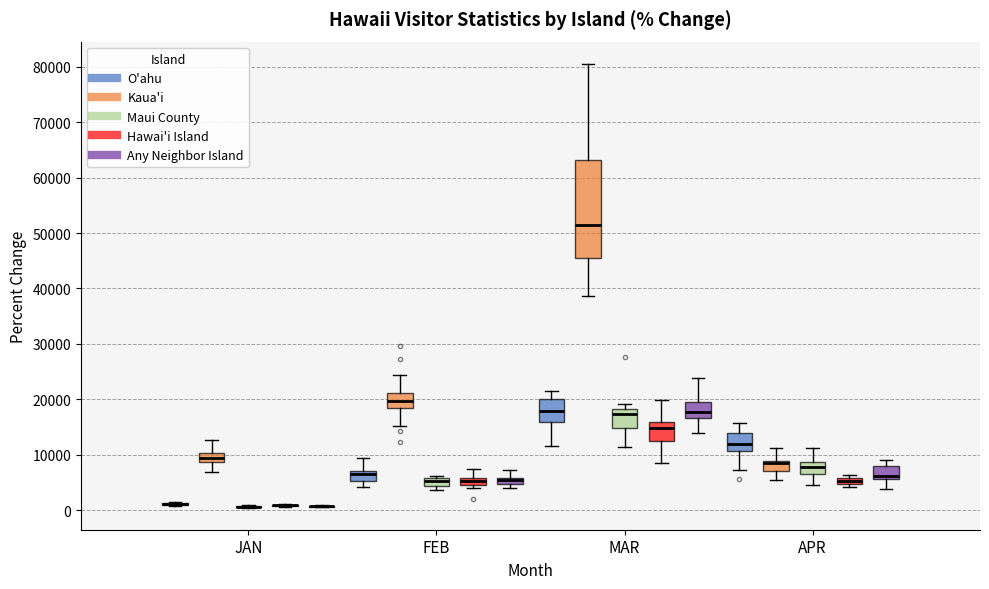

Which box is the tallest, from its lower edge to its upper edge?

MAR (Kaua'i)